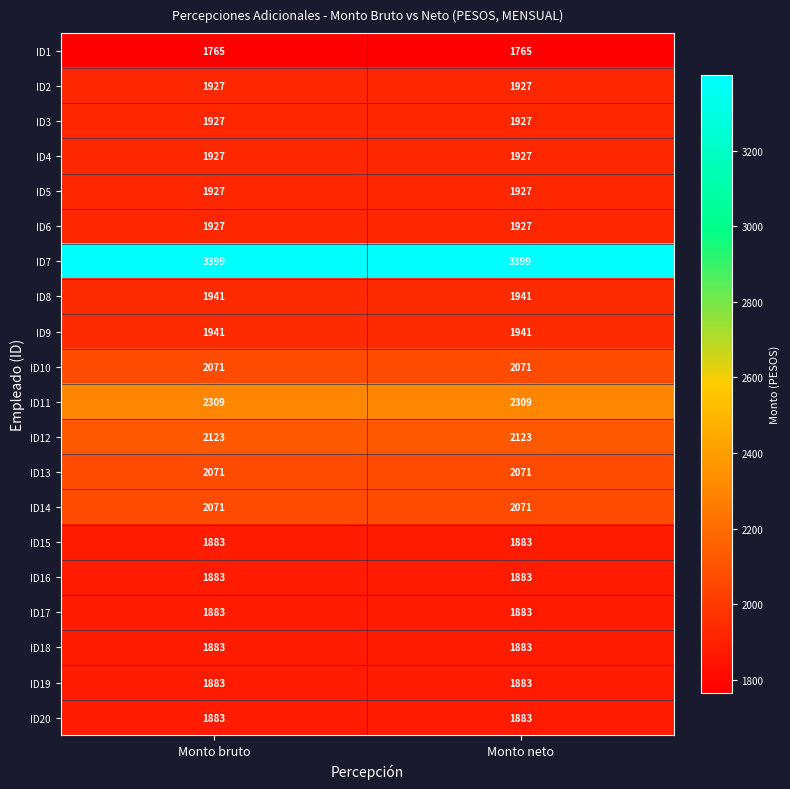

What is the sum of all ID1 values?

3530